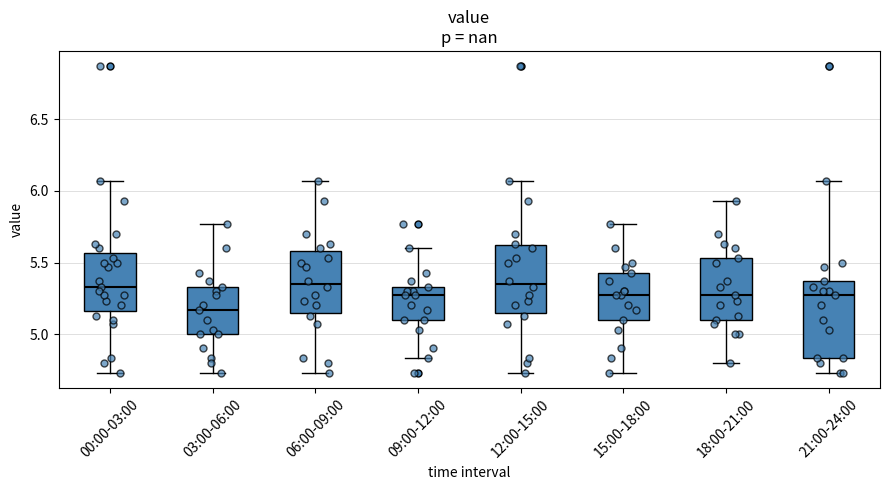

Reading left to right, read every box against the y-axis: the position of its median line, the range the box covers, and the ends of its whiskers. The values are not printed on the chart, so give them approximately, as read against the axis.

00:00-03:00: median 5.35, box 5.15 to 5.55, whiskers 4.75 to 6.05
03:00-06:00: median 5.15, box 5.00 to 5.35, whiskers 4.75 to 5.75
06:00-09:00: median 5.35, box 5.15 to 5.60, whiskers 4.75 to 6.05
09:00-12:00: median 5.25, box 5.10 to 5.35, whiskers 4.85 to 5.60
12:00-15:00: median 5.35, box 5.15 to 5.60, whiskers 4.75 to 6.05
15:00-18:00: median 5.25, box 5.10 to 5.45, whiskers 4.75 to 5.75
18:00-21:00: median 5.25, box 5.10 to 5.55, whiskers 4.80 to 5.95
21:00-24:00: median 5.25, box 4.85 to 5.35, whiskers 4.75 to 6.05